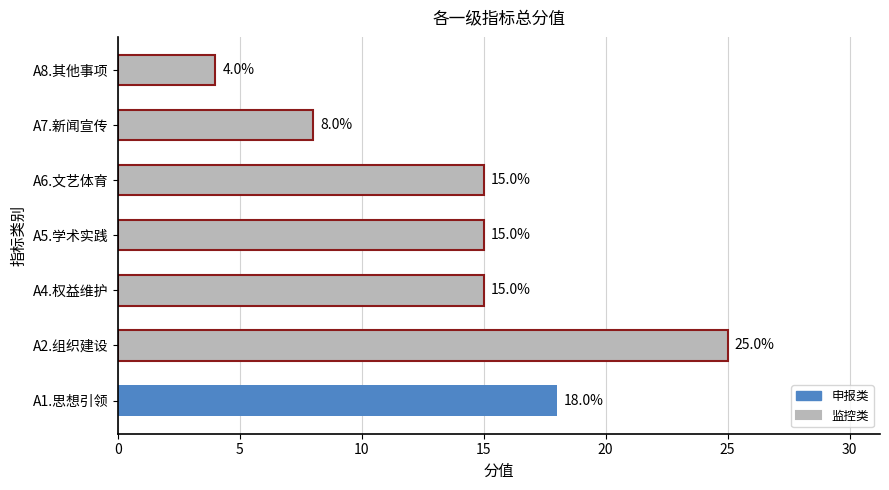

True or false: the data shows 8 at A7.新闻宣传.

True